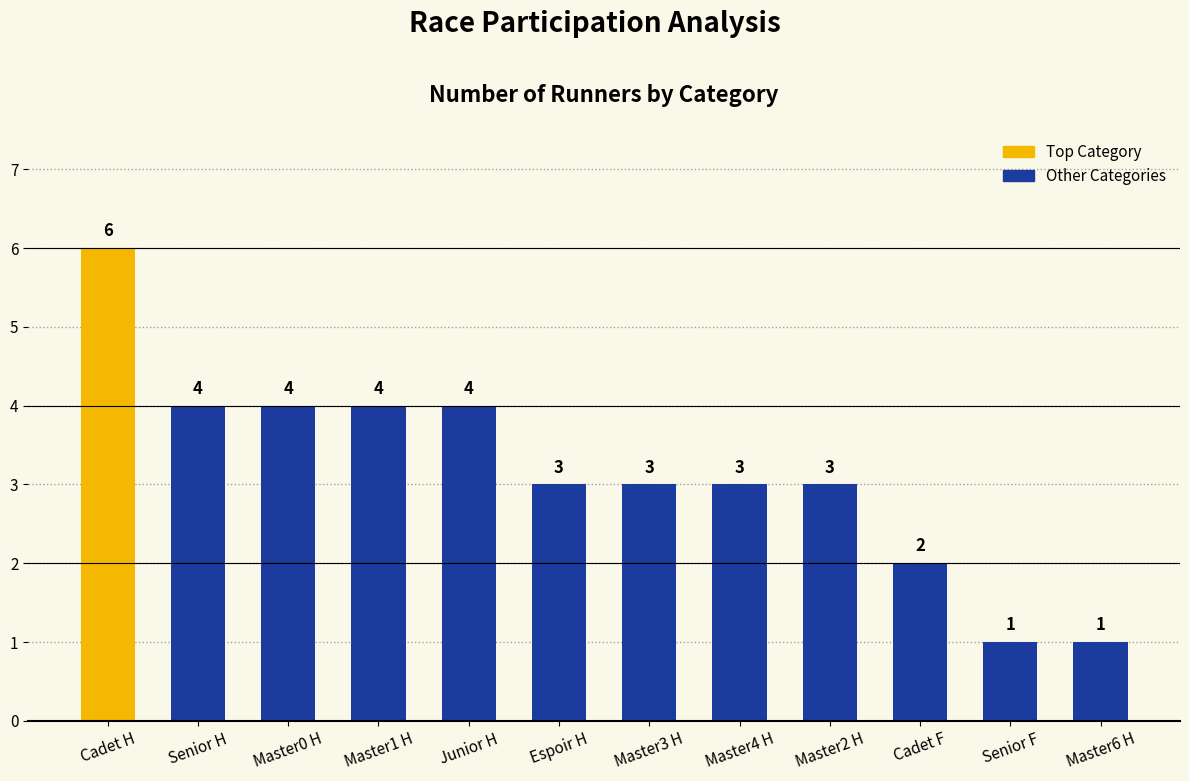

What is the label of the 7th bar from the left?

Master3 H